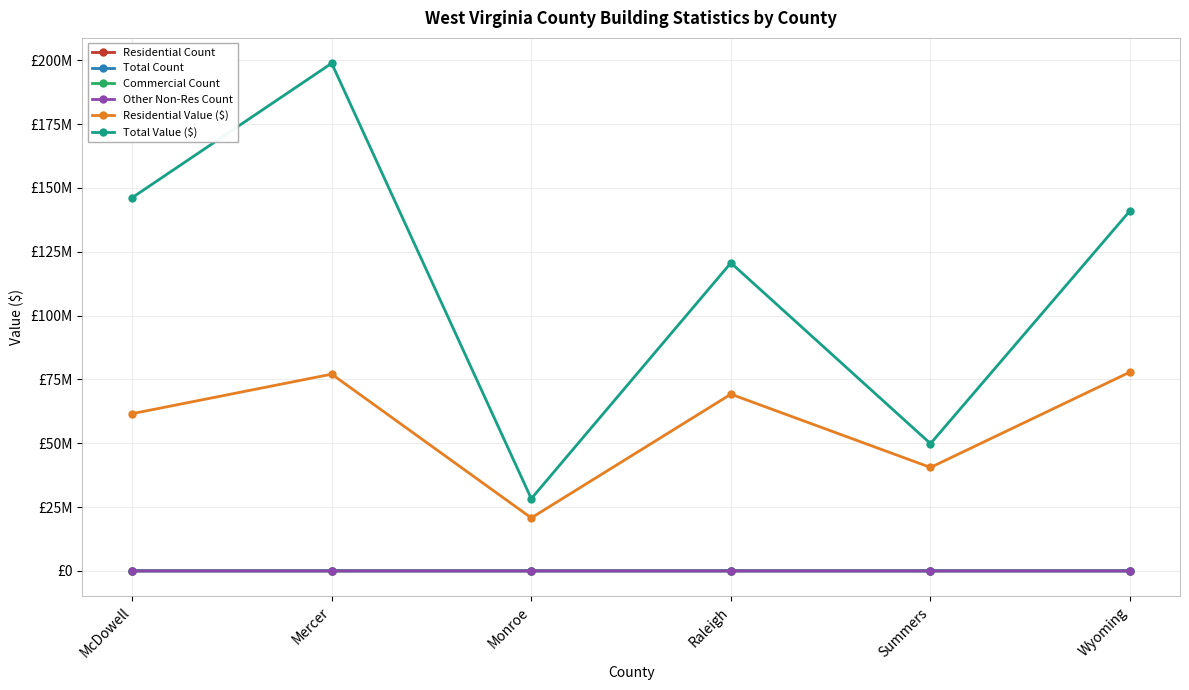

What is the sum of all Commercial Count values?

1039